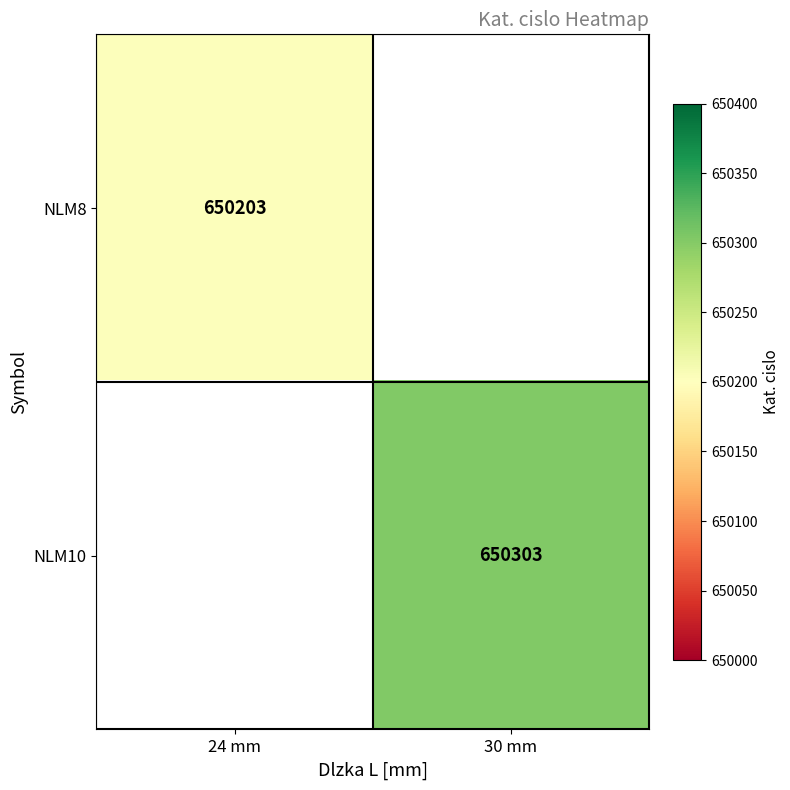

Is it true that NLM10 equals 1016257 at 30 mm?

False